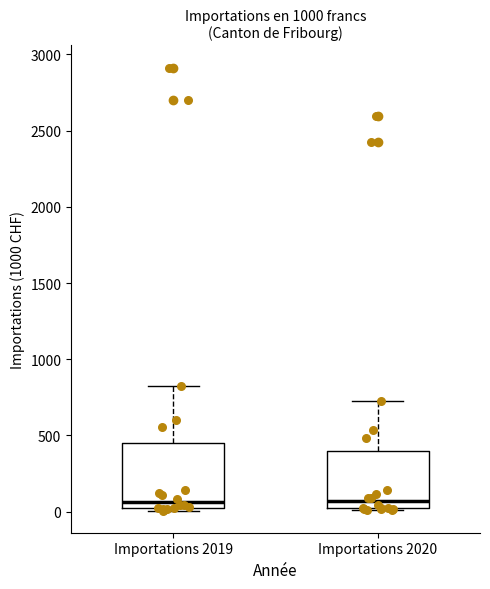

Reading left to right, read every box against the y-axis: the position of its median line, the range the box covers, and the ends of its whiskers. The values are not printed on the chart, so give them approximately, as read against the axis.

Importations 2019: median 50, box 0 to 450, whiskers 0 (just below the box's lower edge) to 800
Importations 2020: median 50, box 0 to 400, whiskers 0 to 750